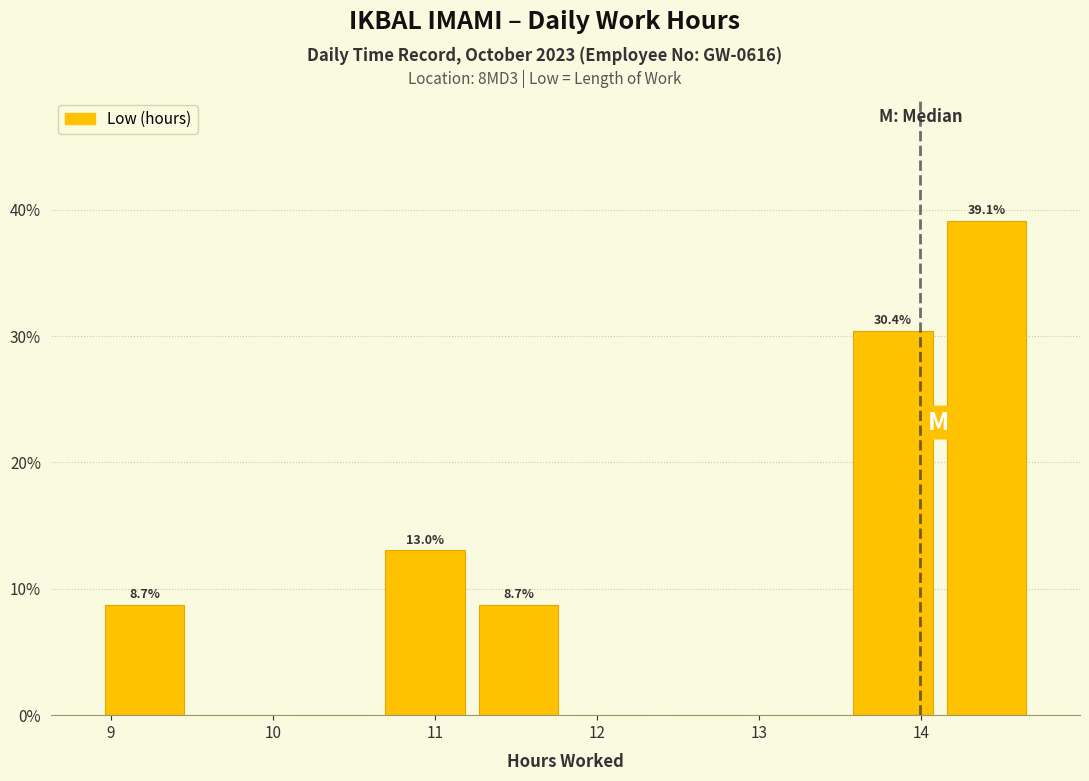

Which range on the x-axis has the tallest bar?

14.1 to 14.7